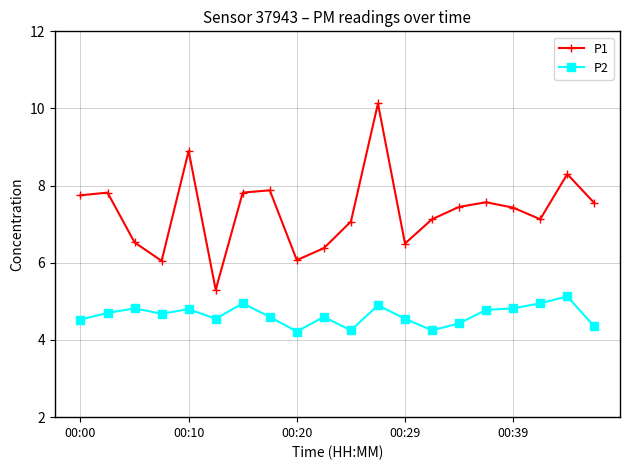

True or false: P1 and P2 intersect in this chart.

False